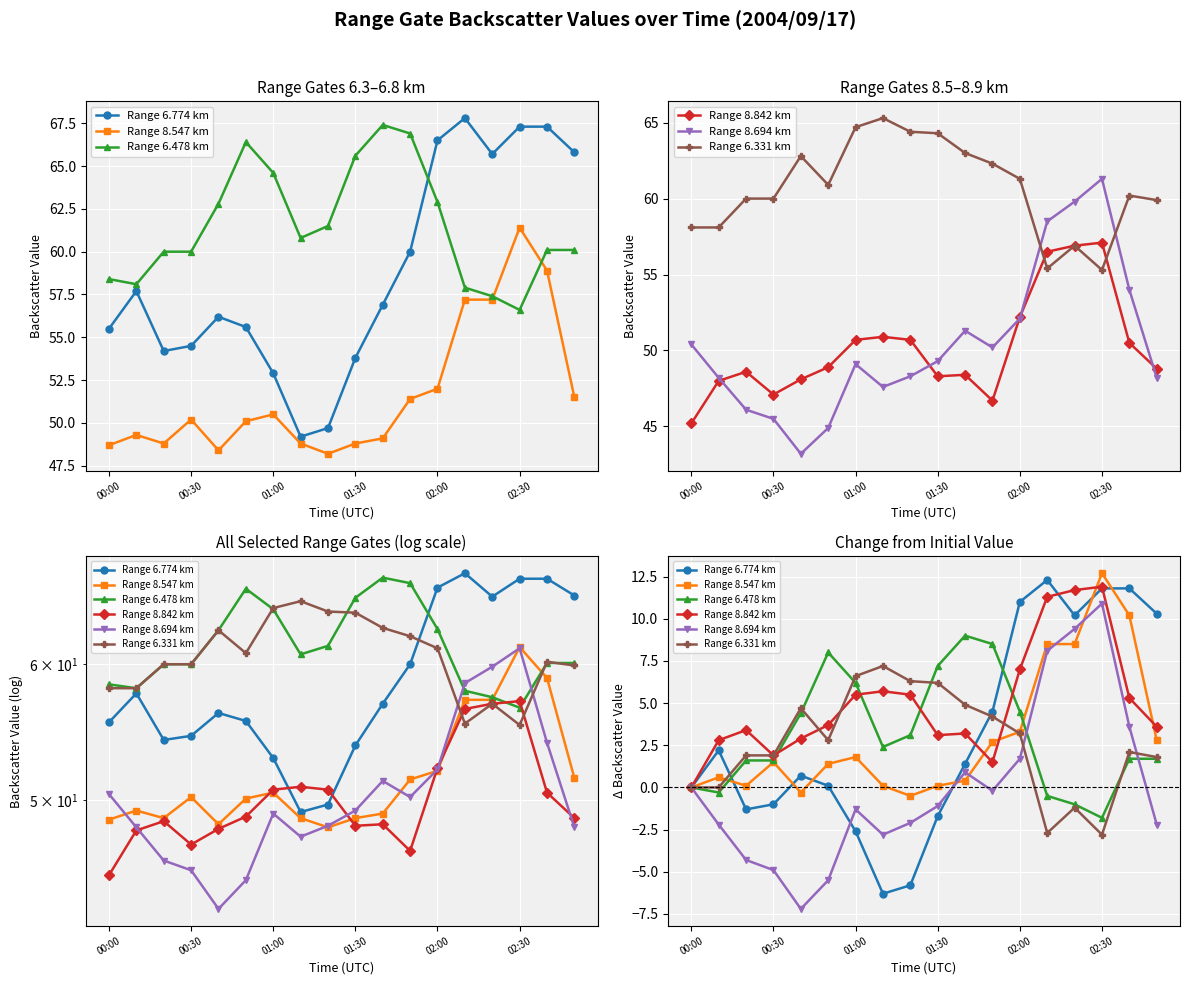

Which series has the largest total across all categories?

Range 8.842 km